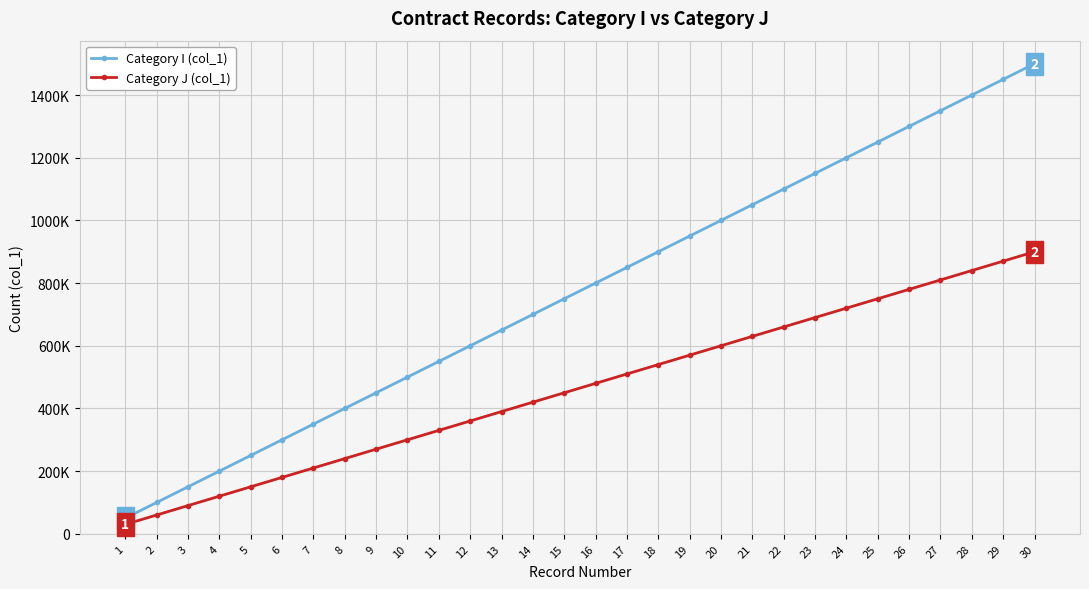

Reading right to left, list all the values displayed in this chart.

Category I (col_1): 30=1500000	29=1450000	28=1400000	27=1350000	26=1300000	25=1250000	24=1200000	23=1150000	22=1100000	21=1050000	20=1000000	19=950000	18=900000	17=850000	16=800000	15=750000	14=700000	13=650000	12=600000	11=550000	10=500000	9=450000	8=400000	7=350000	6=300000	5=250000	4=200000	3=150000	2=100000	1=50000
Category J (col_1): 30=900000	29=870000	28=840000	27=810000	26=780000	25=750000	24=720000	23=690000	22=660000	21=630000	20=600000	19=570000	18=540000	17=510000	16=480000	15=450000	14=420000	13=390000	12=360000	11=330000	10=300000	9=270000	8=240000	7=210000	6=180000	5=150000	4=120000	3=90000	2=60000	1=30000